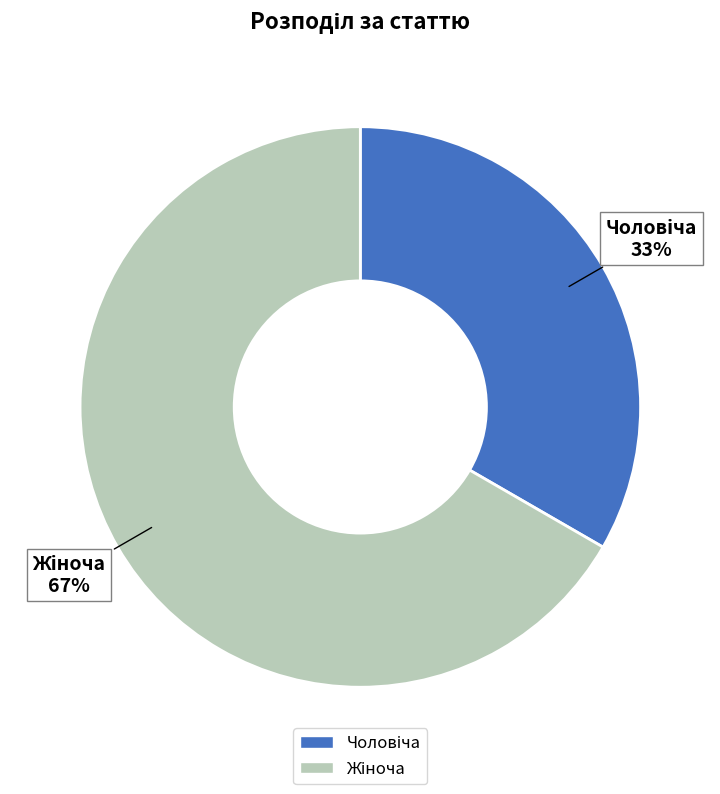

Is there a majority slice in this chart?

Yes